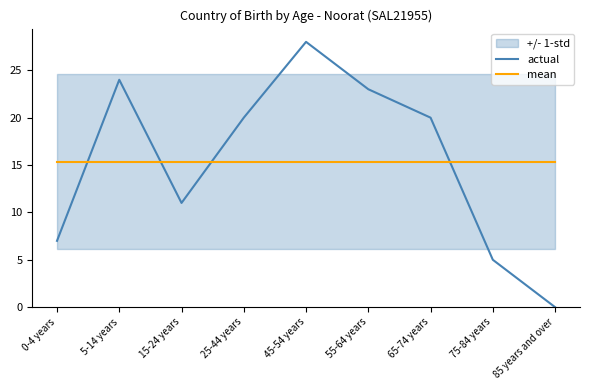

Is it true that actual equals 49.2 at 45-54 years?

False